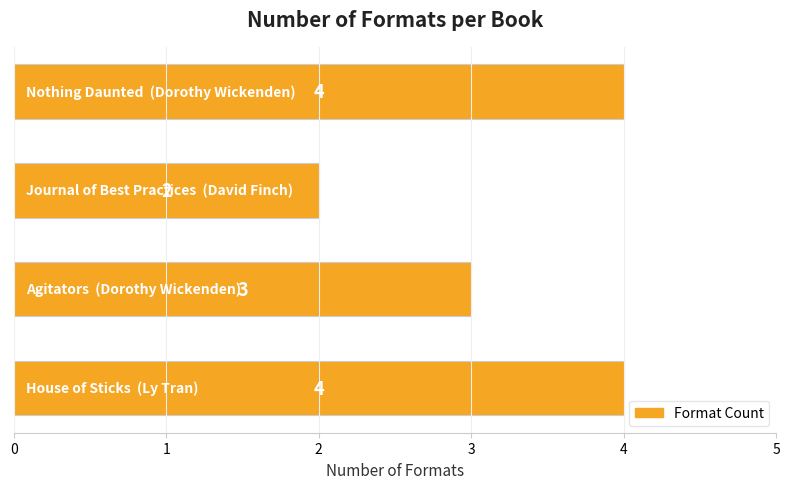

What is the maximum value shown in the chart?

4